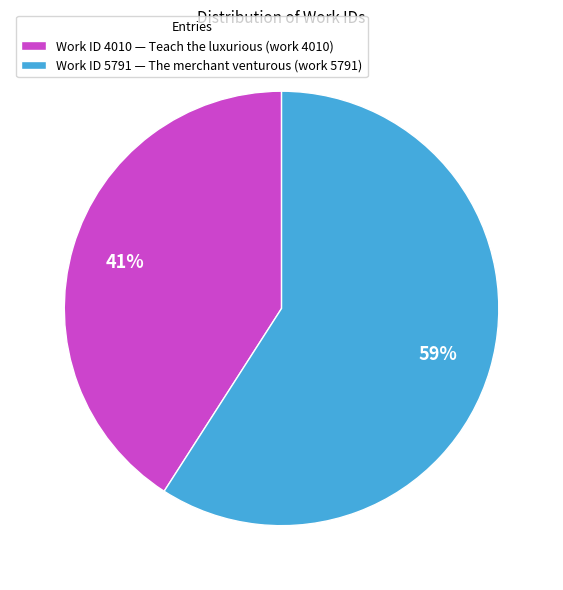

What is the majority slice?

Work ID 5791 — The merchant venturous (work 5791)